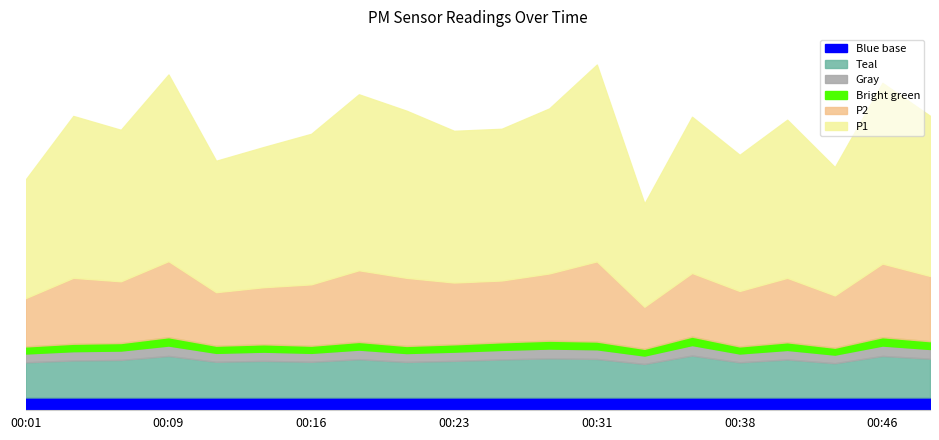

The P2 series shows 8.3 at 00:46. True or false?

True